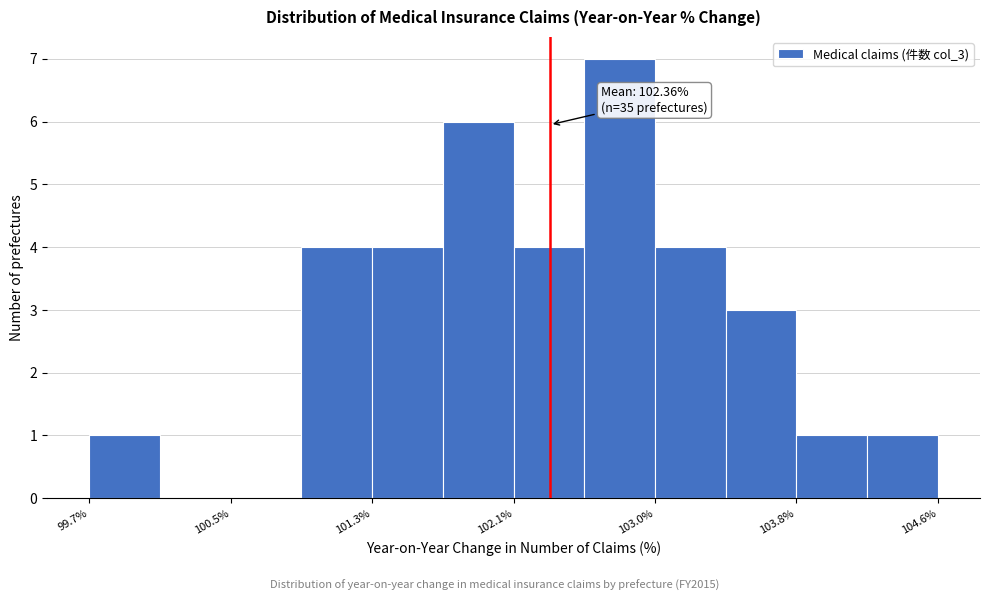

Over which range of the x-axis is the bar tallest?

102.6 to 103.0